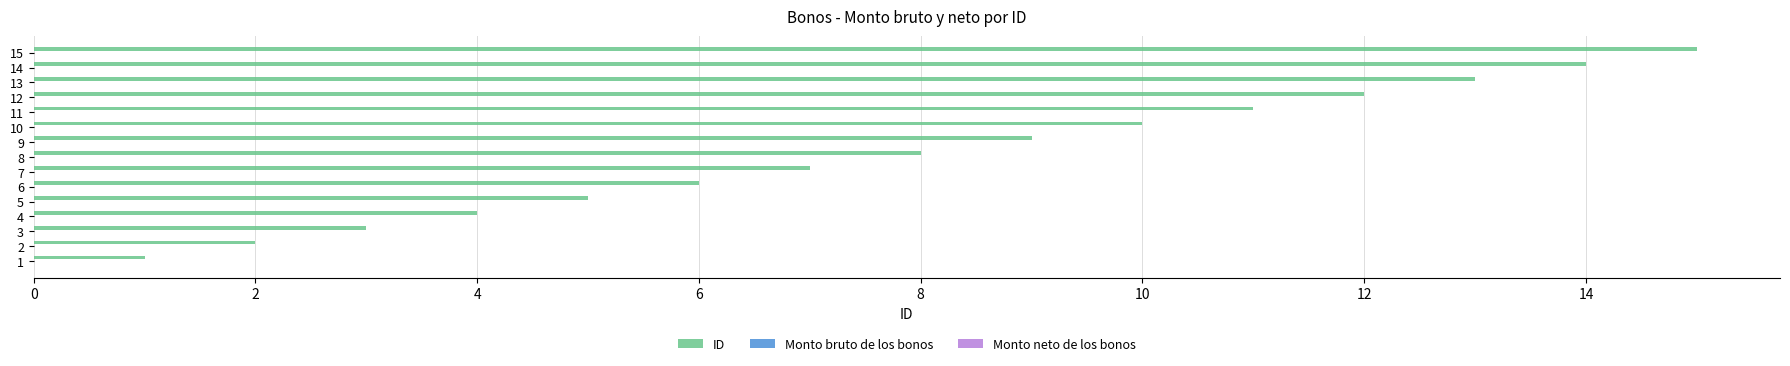

What is the difference between the maximum and minimum values?

14